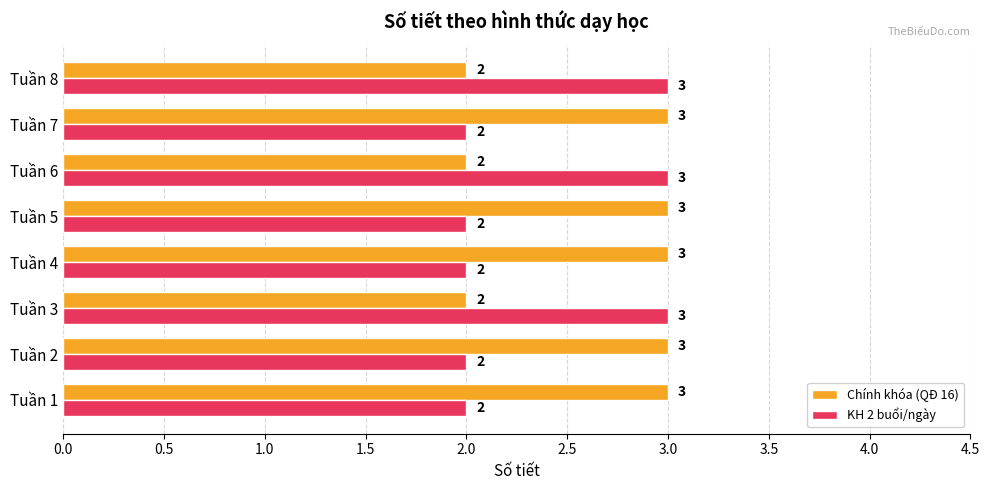

Rank the series at Tuần 4 from lowest to highest value.

KH 2 buổi/ngày, Chính khóa (QĐ 16)